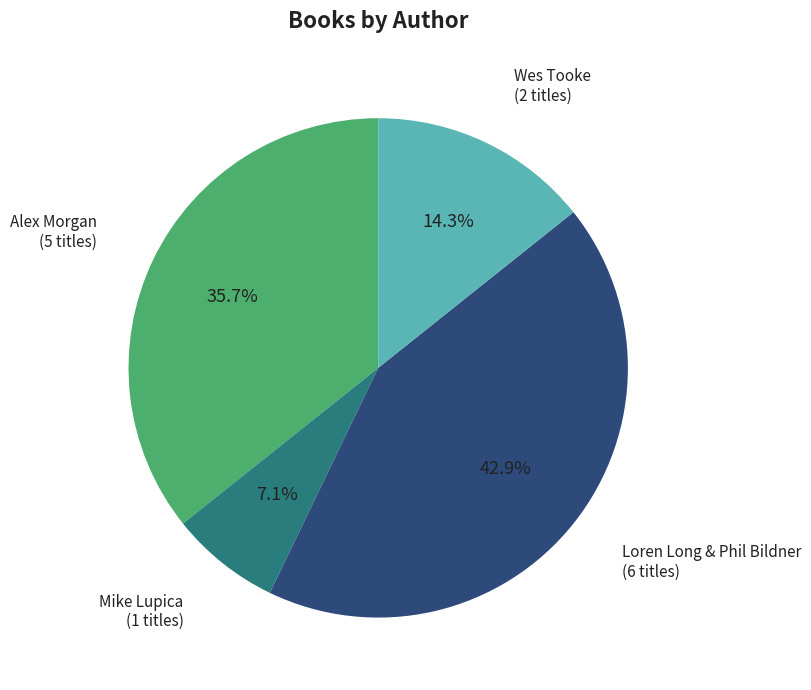

Which category has the biggest portion of the pie?

Loren Long & Phil Bildner